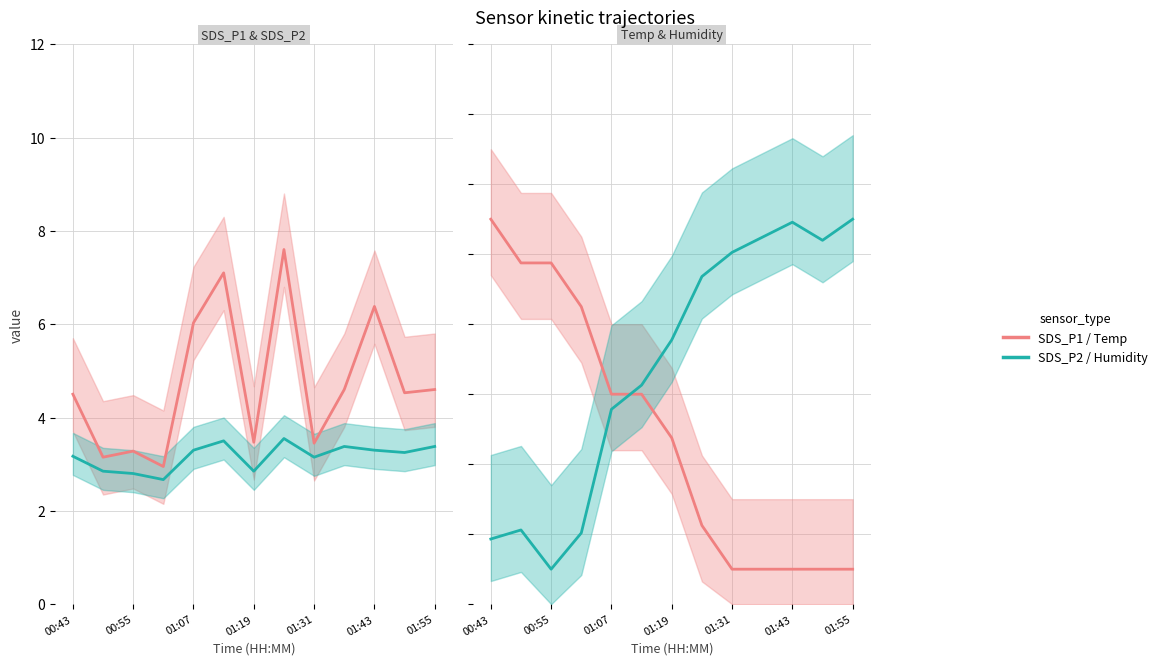

What is the sum of the SDS_P2 values at 12 and 01:19?

6.0